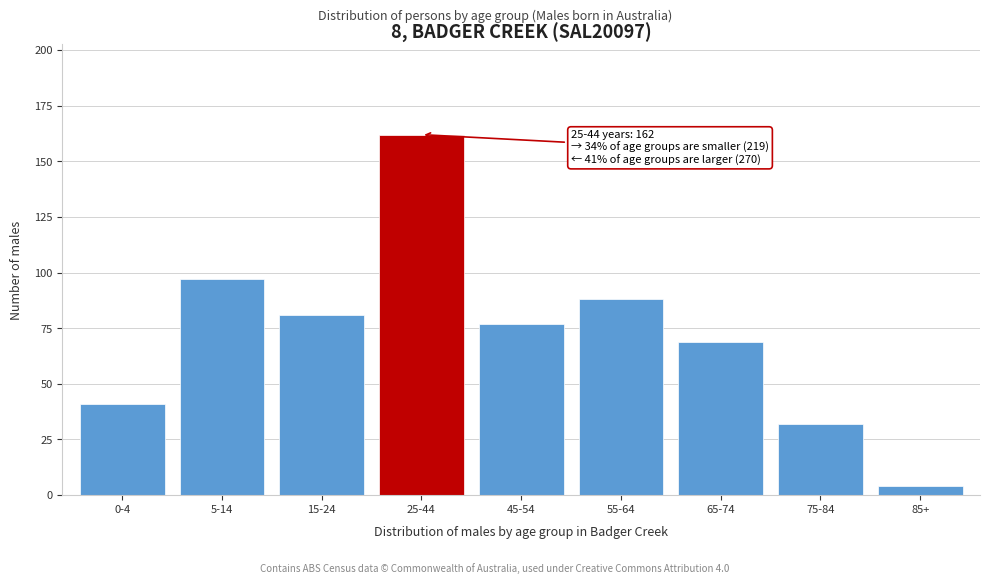

Reading right to left, list all the values displayed in this chart.

4	32	69	88	77	162	81	97	41